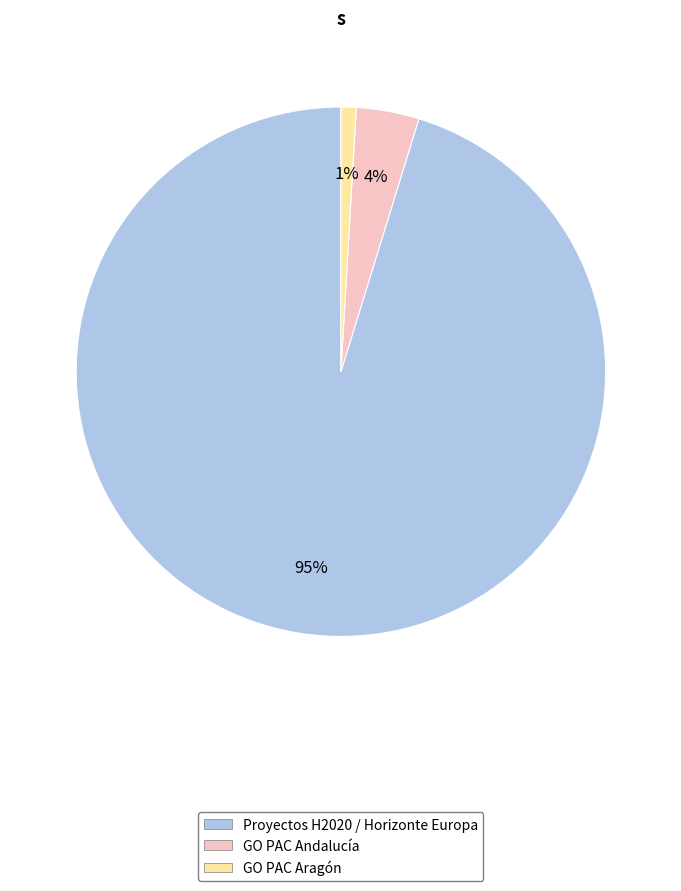

To the nearest percent, what is the difference between the largest and smallest slice percentages?

94%